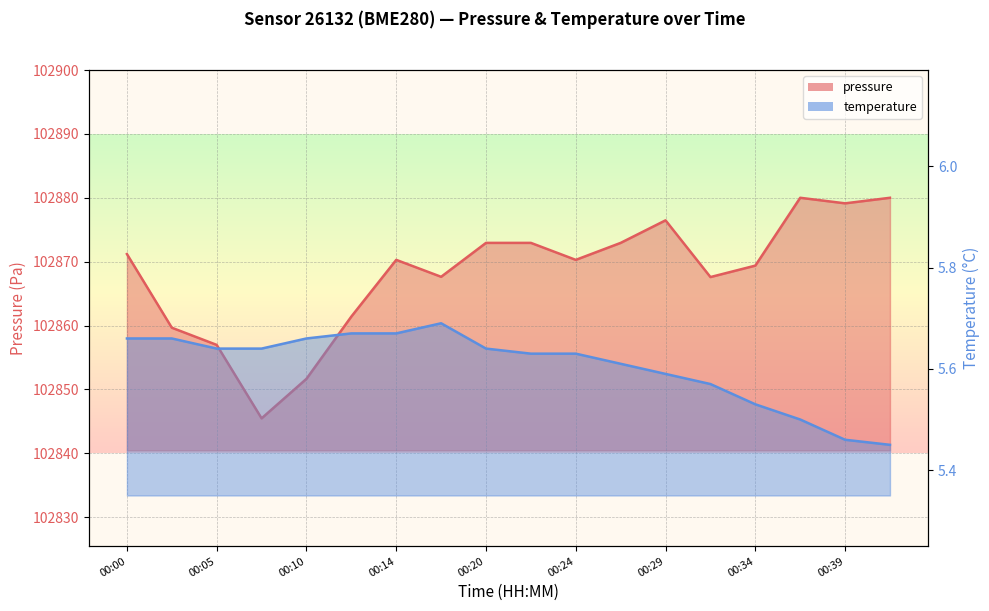

Read the pressure value at 00:27.

102872.9